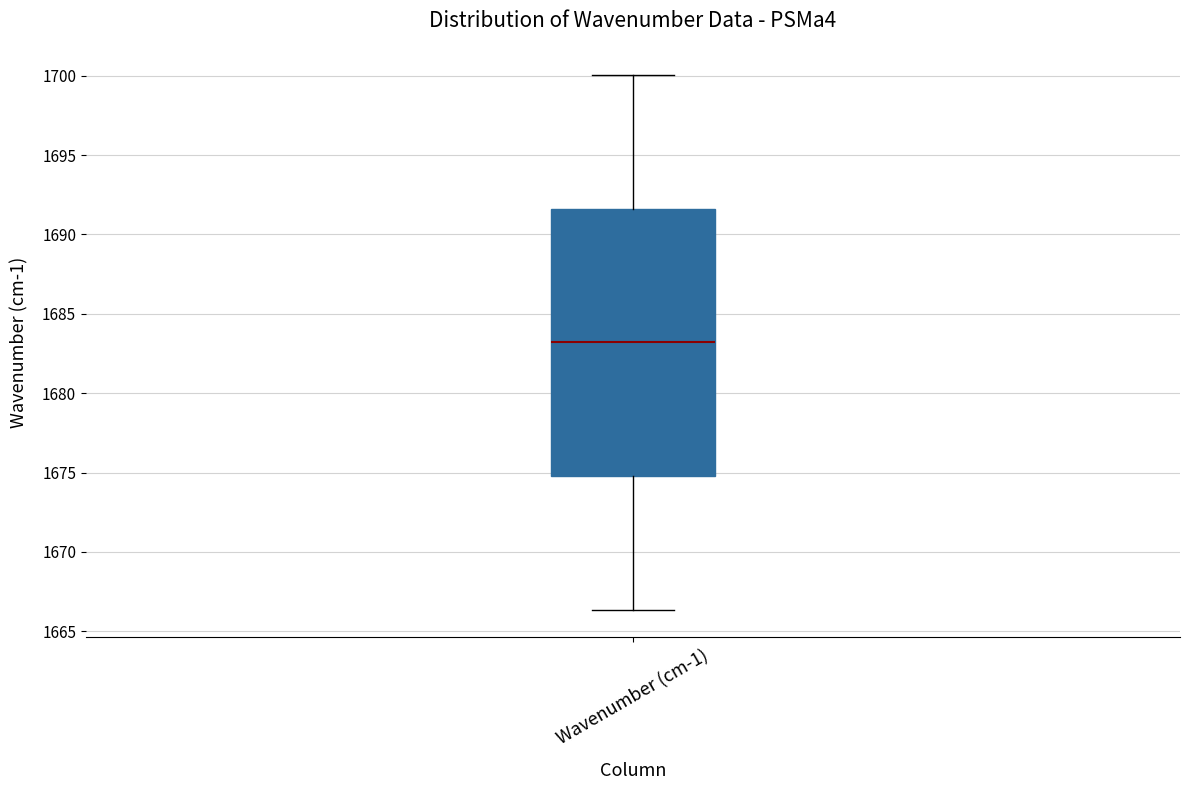

Transcribe this box plot: give where the median line is, the range the box spans, and where the two whiskers end, as read against the y-axis. The values are not printed on the chart, so give them approximately, as read against the axis.

median 1683.0, box 1675.0 to 1691.5, whiskers 1666.5 to 1700.0